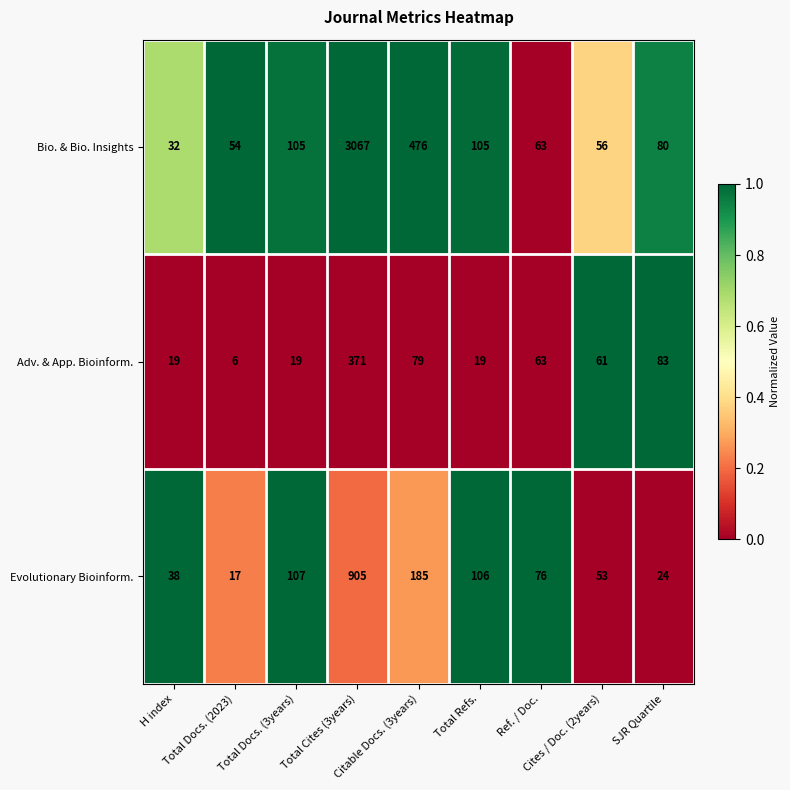

Which series has the largest range (max minus min)?

Bio. & Bio. Insights